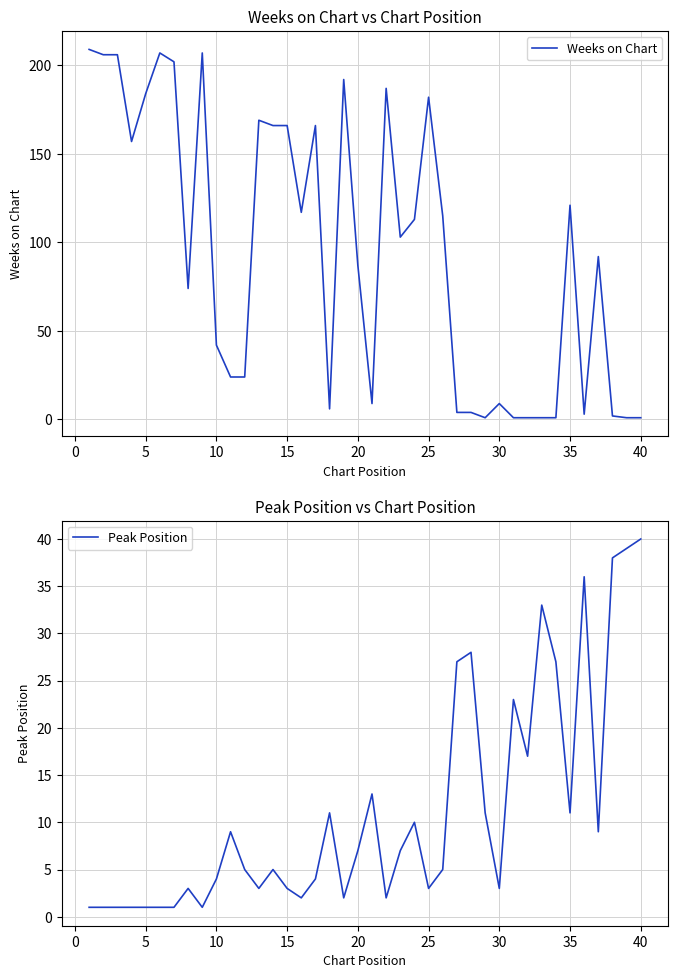

What is the maximum value for Weeks on Chart?

209